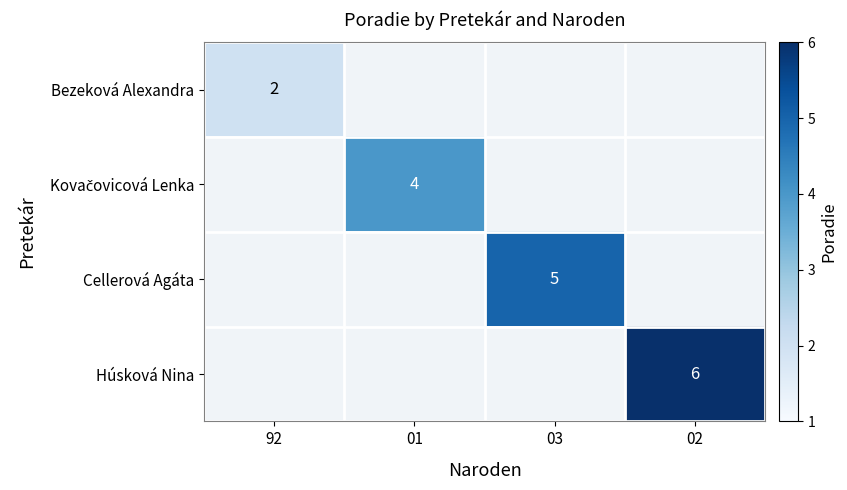

Is it true that Húsková Nina equals 6 at 02?

True